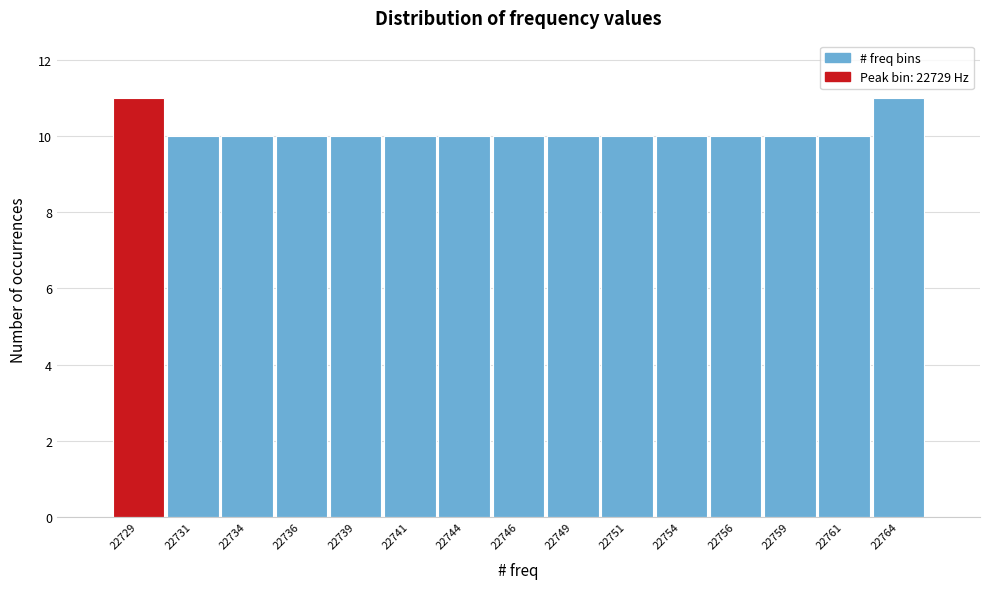

Reading left to right, list all the values displayed in this chart.

22729=11	22731=10	22734=10	22736=10	22739=10	22741=10	22744=10	22746=10	22749=10	22751=10	22754=10	22756=10	22759=10	22761=10	22764=11